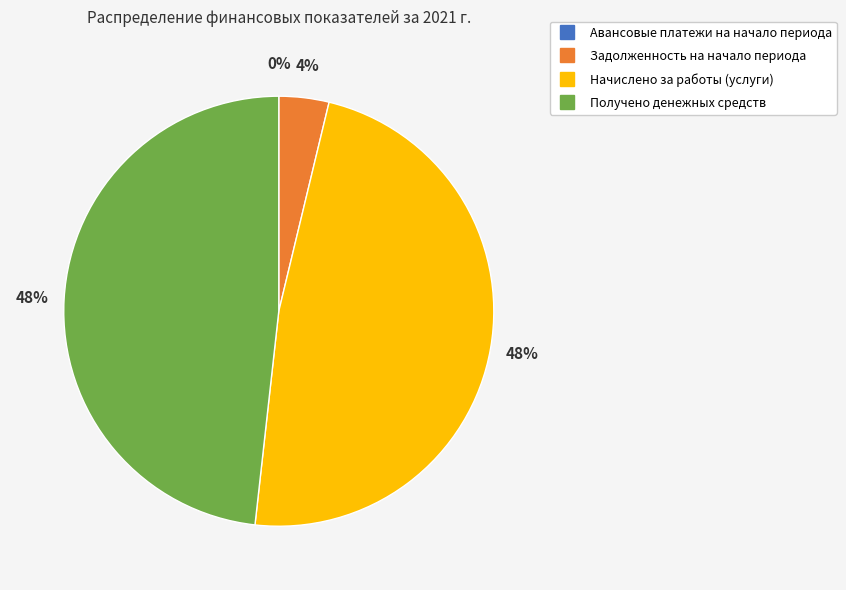

To the nearest percent, what is the difference between the largest and smallest slice percentages?

48%